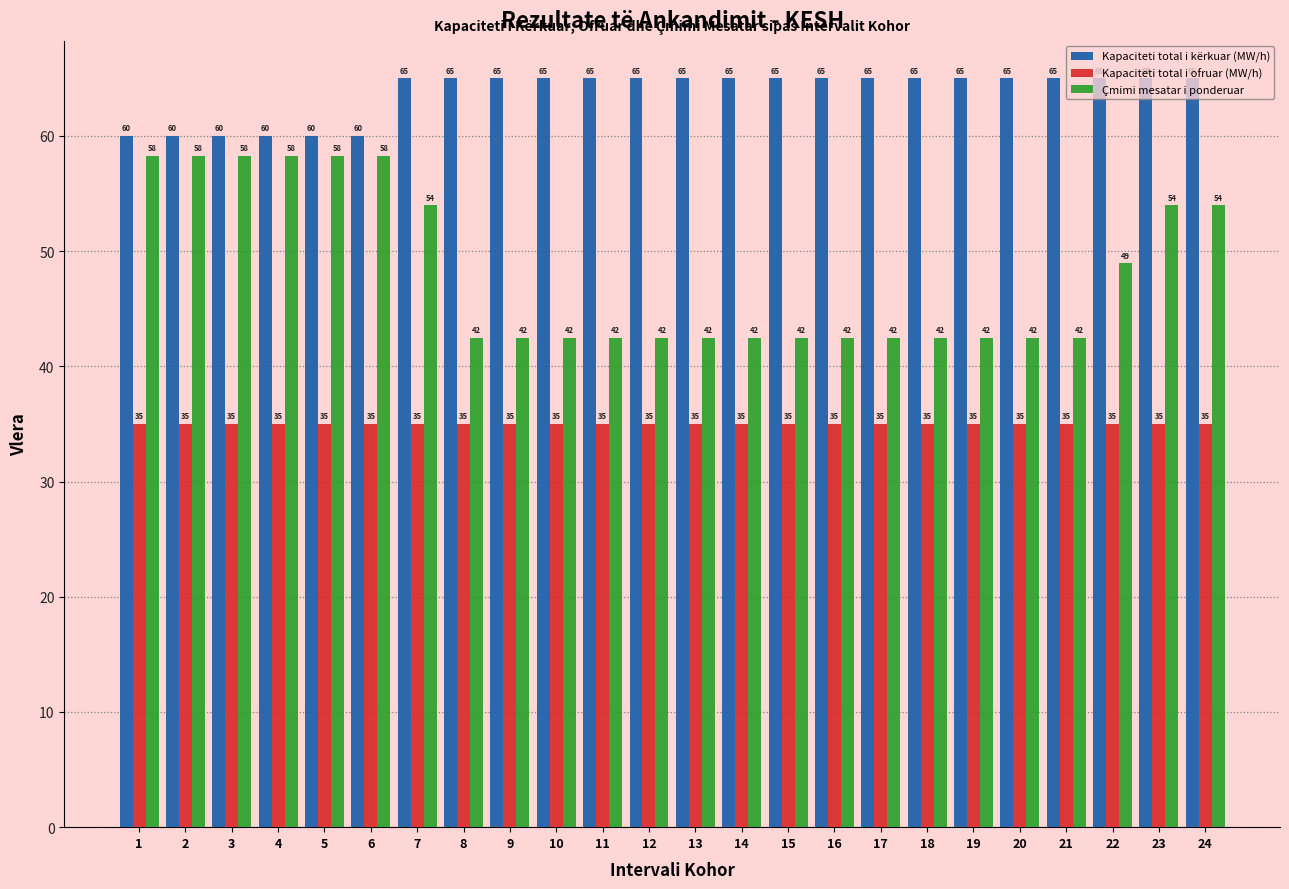

What is the minimum value for Çmimi mesatar i ponderuar?

42.5